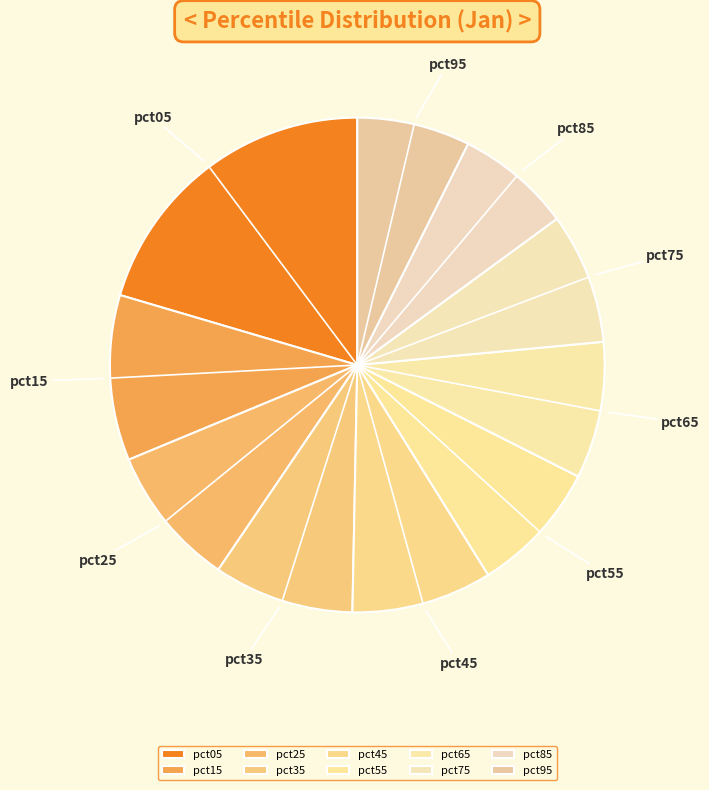

Is it true that pct65 is 9% of the pie?

True